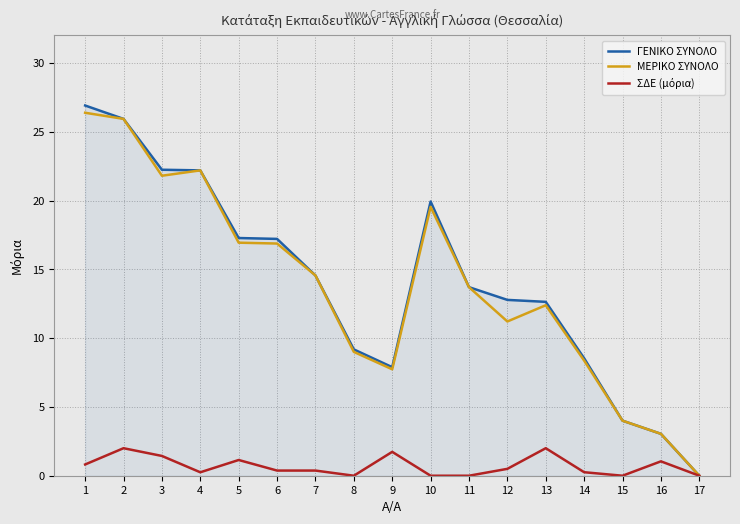

Is it true that ΜΕΡΙΚΟ ΣΥΝΟΛΟ equals 2.3 at 15?

False